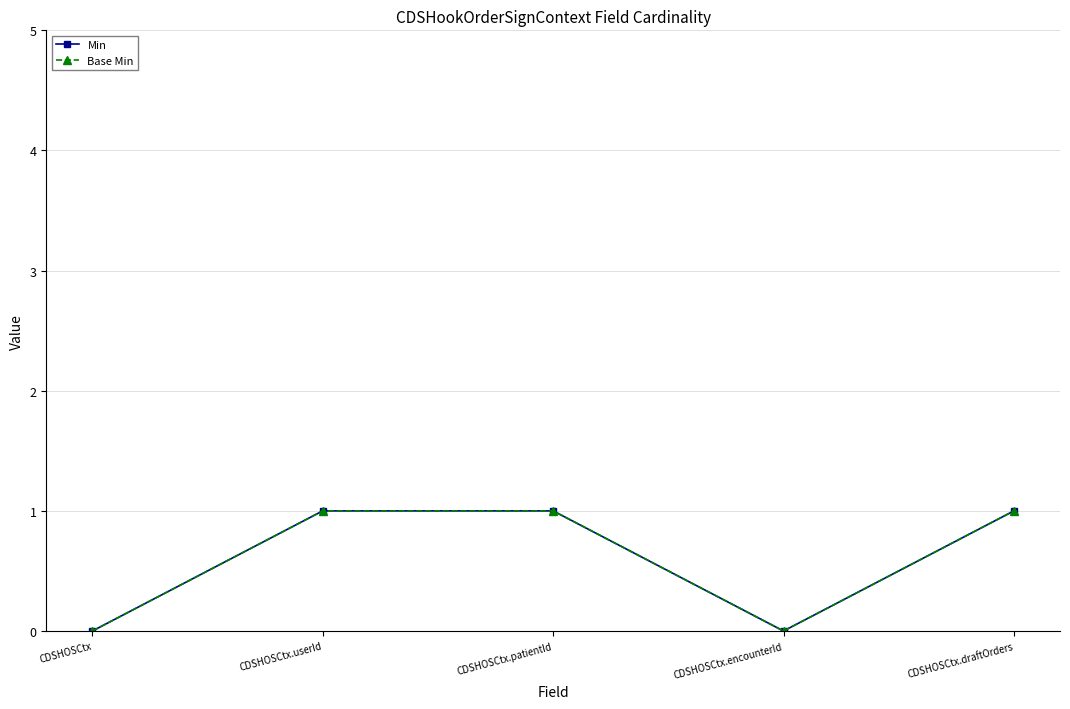

Is this an area chart (filled region under the line)?

No